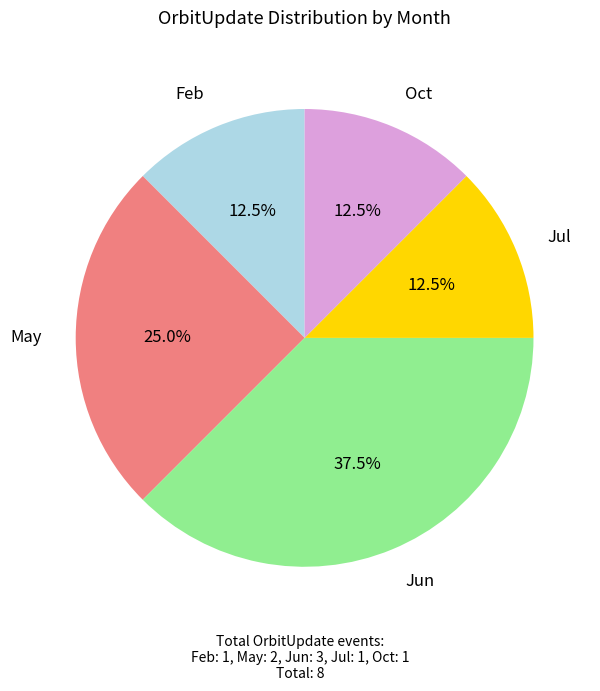

Is there a majority slice in this chart?

No